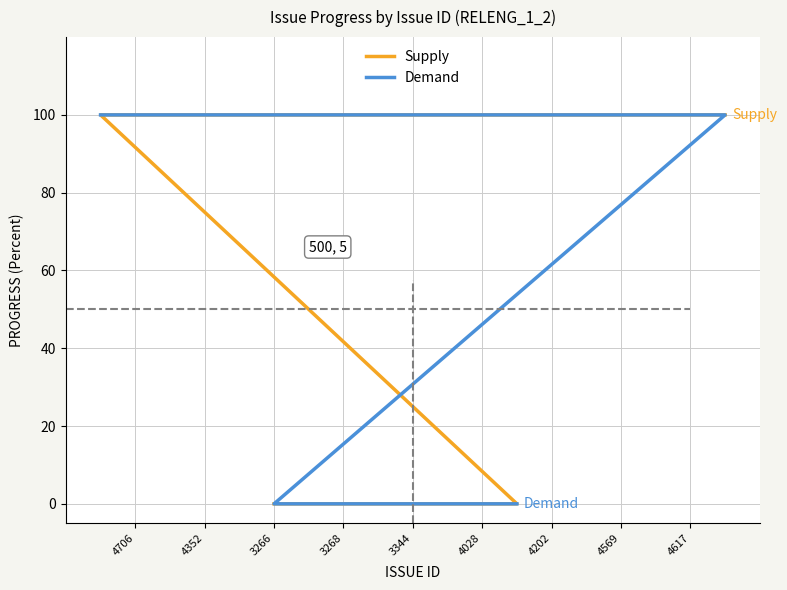

How many lines are shown in the chart?

2